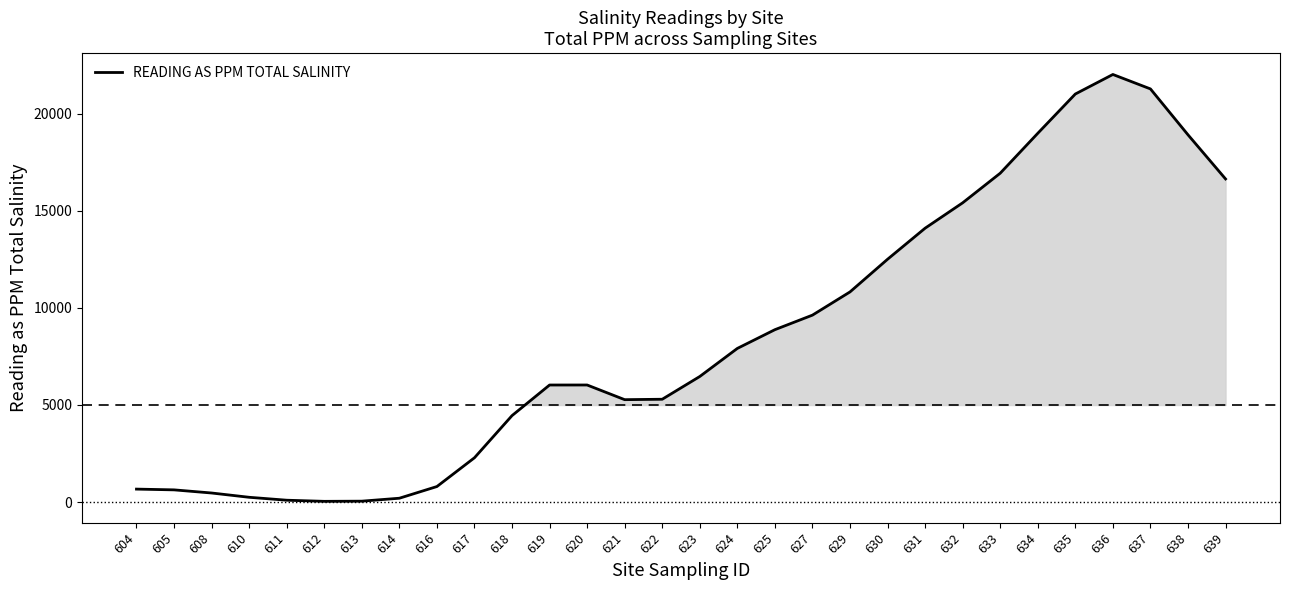

True or false: the data shows 29520.7 at 635.

False